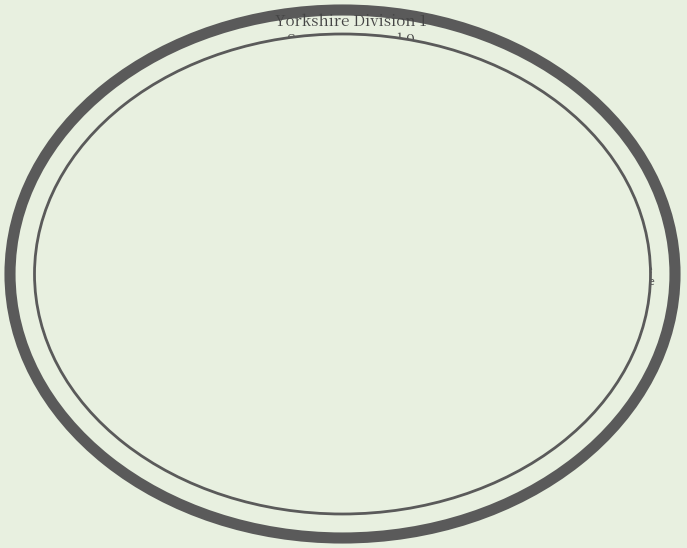

What percentage is the S Preston slice, to the nearest percent?

19%